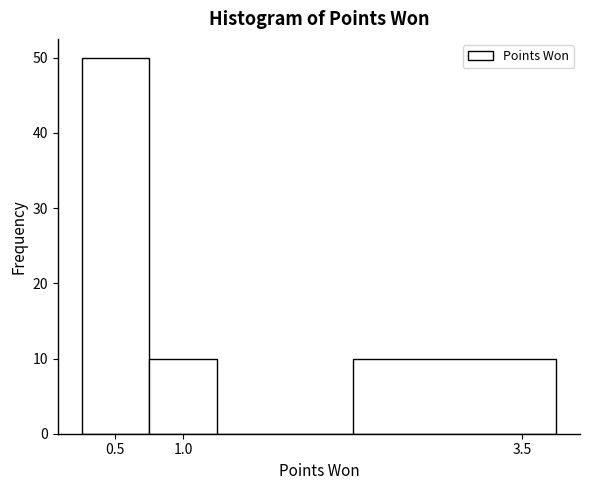

Reading left to right, list every bar in this chart as the range it spans on the x-axis followed by its height. The values are not printed on the chart, so give them approximately, as read against the axis.

0.25 to 0.75: 50
0.75 to 1.25: 10
1.25 to 2.25: 0
2.25 to 3.75: 10